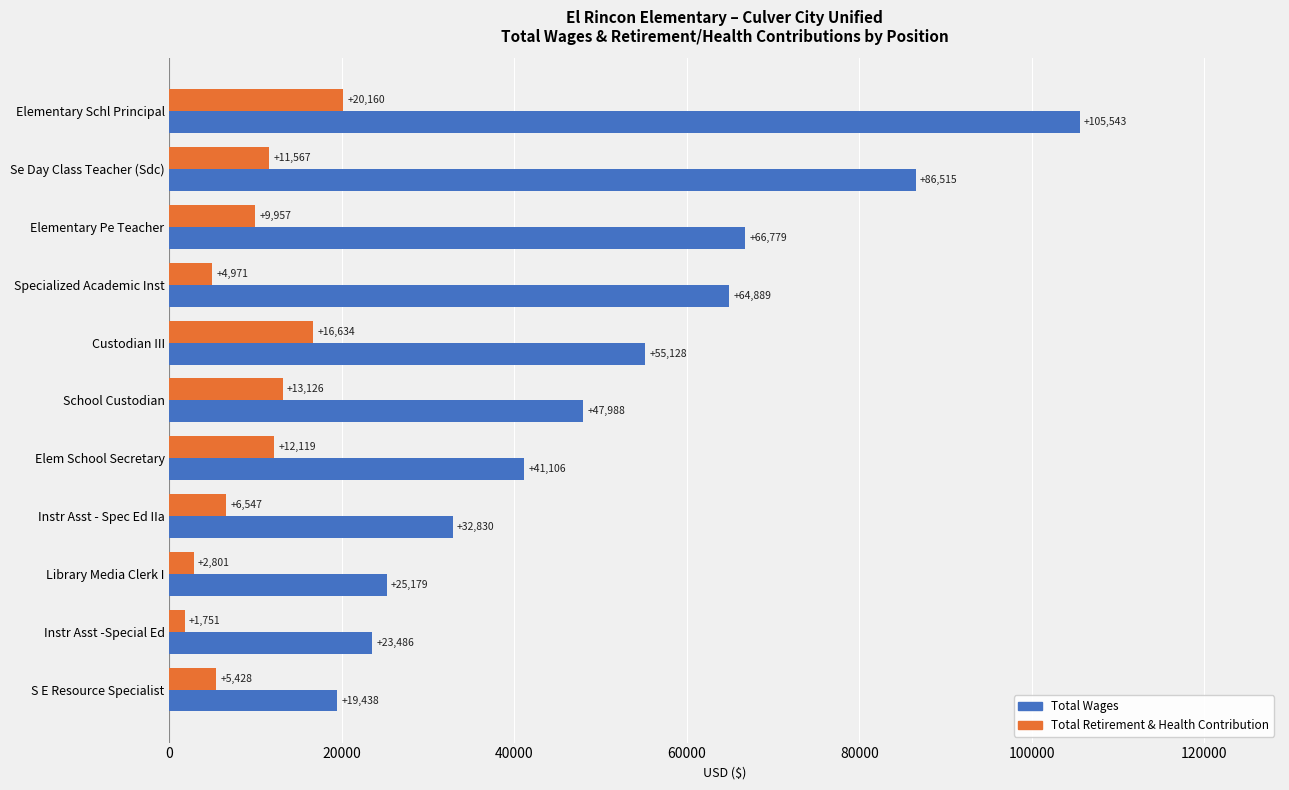

Rank the series by their average value, from highest to lowest.

Total Wages, Total Retirement & Health Contribution